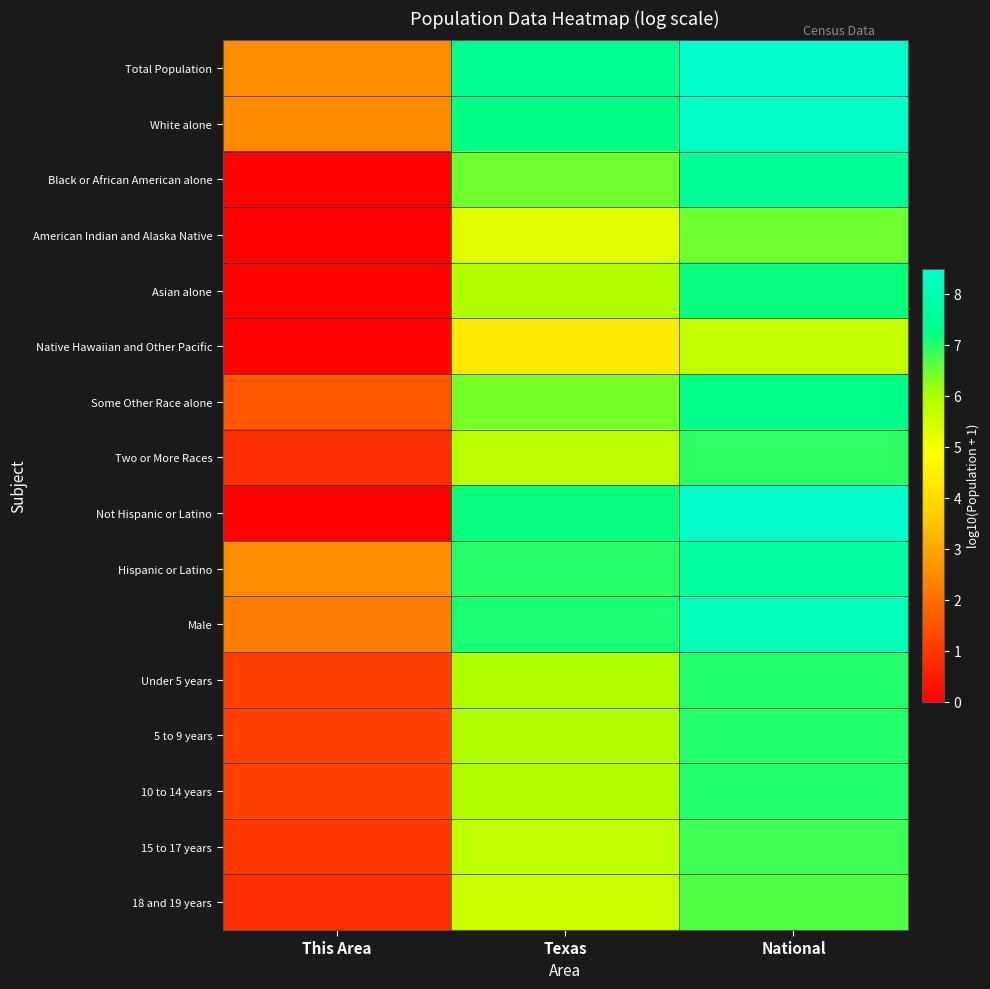

At Texas, list the series in order from smallest to largest.

Native Hawaiian and Other Pacific, American Indian and Alaska Native, 18 and 19 years, 15 to 17 years, Two or More Races, 10 to 14 years, Asian alone, 5 to 9 years, Under 5 years, Some Other Race alone, Black or African American alone, Hispanic or Latino, Male, Not Hispanic or Latino, White alone, Total Population